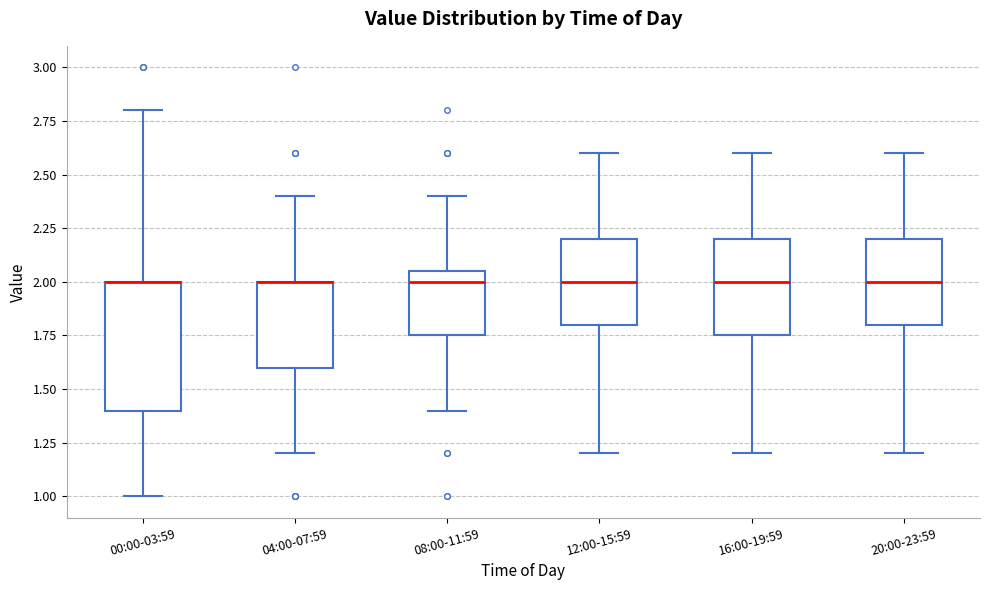

Where is the lower edge of the box for 00:00-03:59 on the y-axis? The values are not printed on the chart, so give them approximately, as read against the axis.

1.40